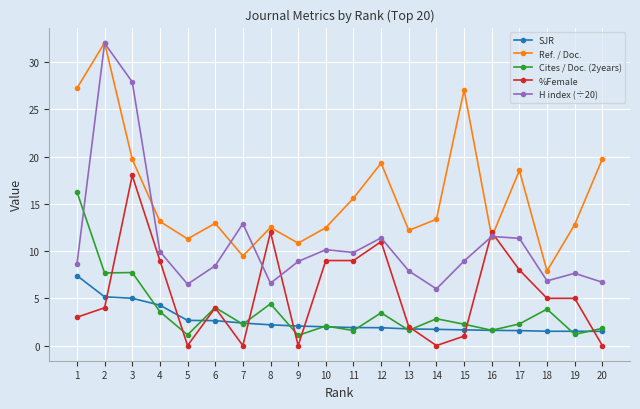

What is the minimum value for H index (÷20)?

6.0